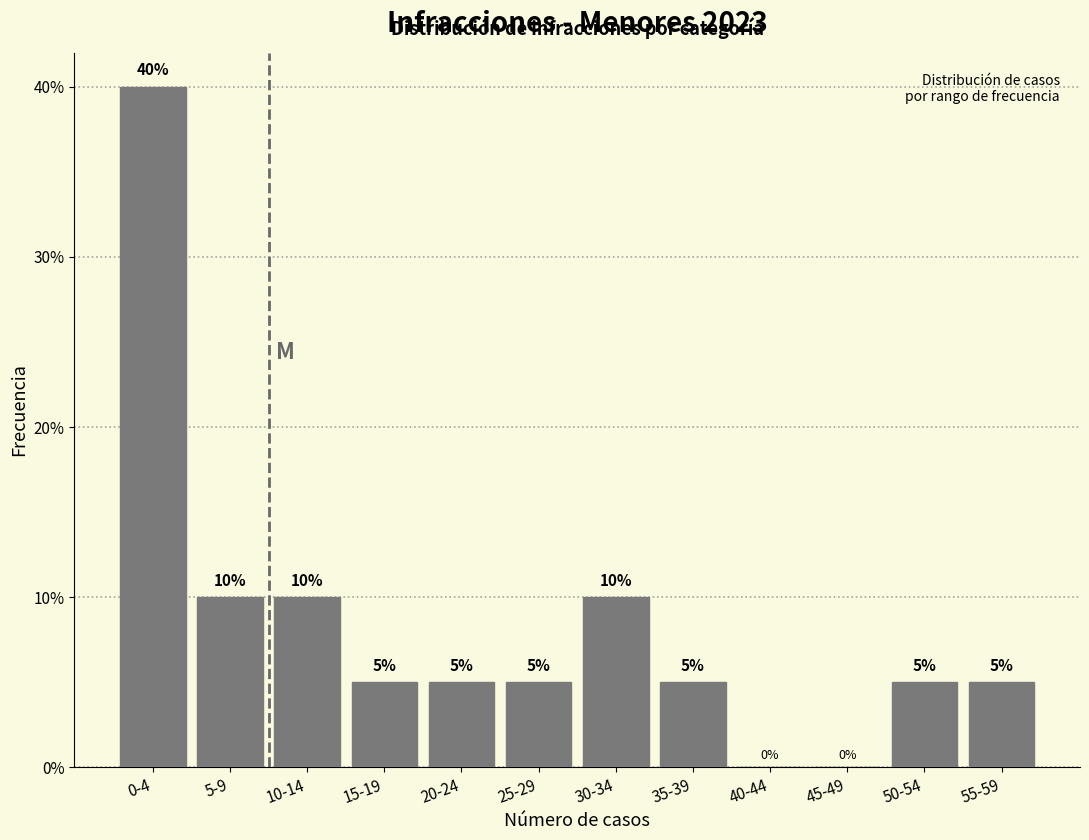

Reading left to right, what are all the values shown in this chart?

0-4=40	5-9=10	10-14=10	15-19=5	20-24=5	25-29=5	30-34=10	35-39=5	40-44=0	45-49=0	50-54=5	55-59=5